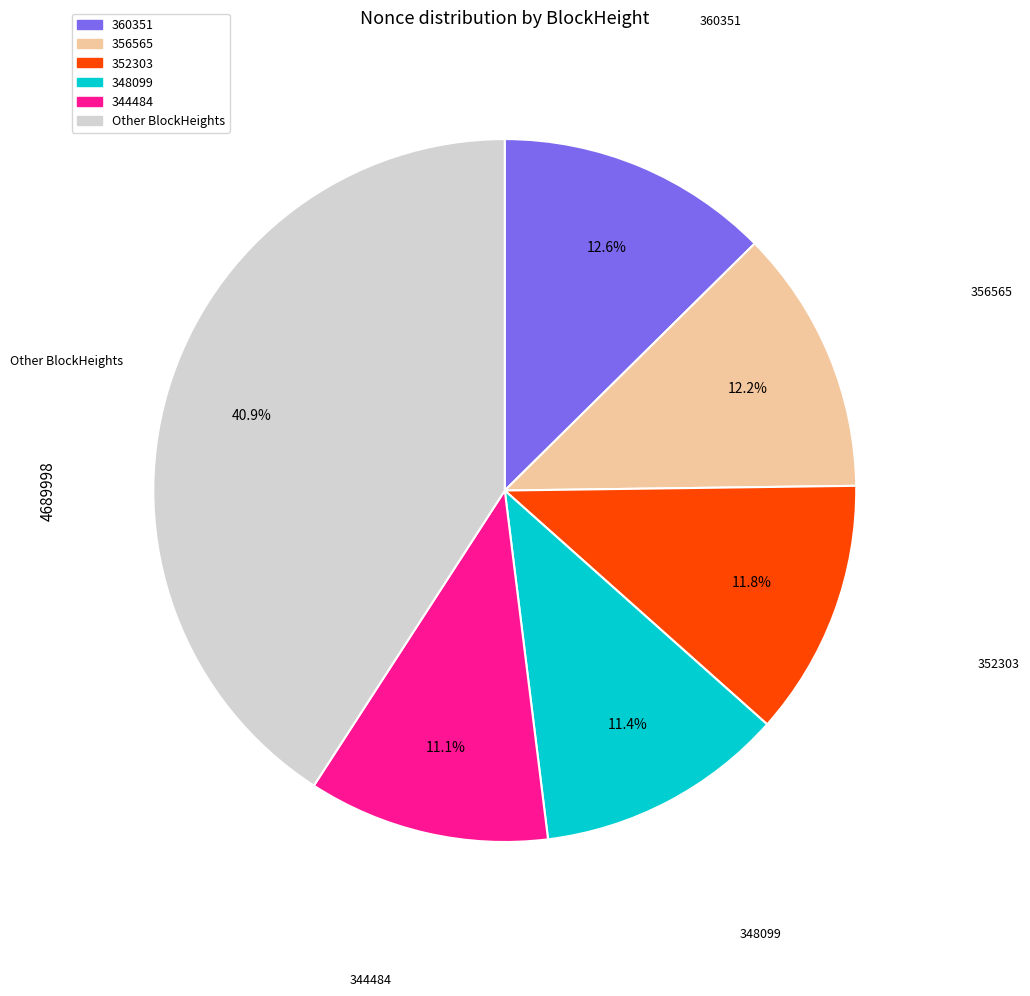

Does any single category account for the majority?

No